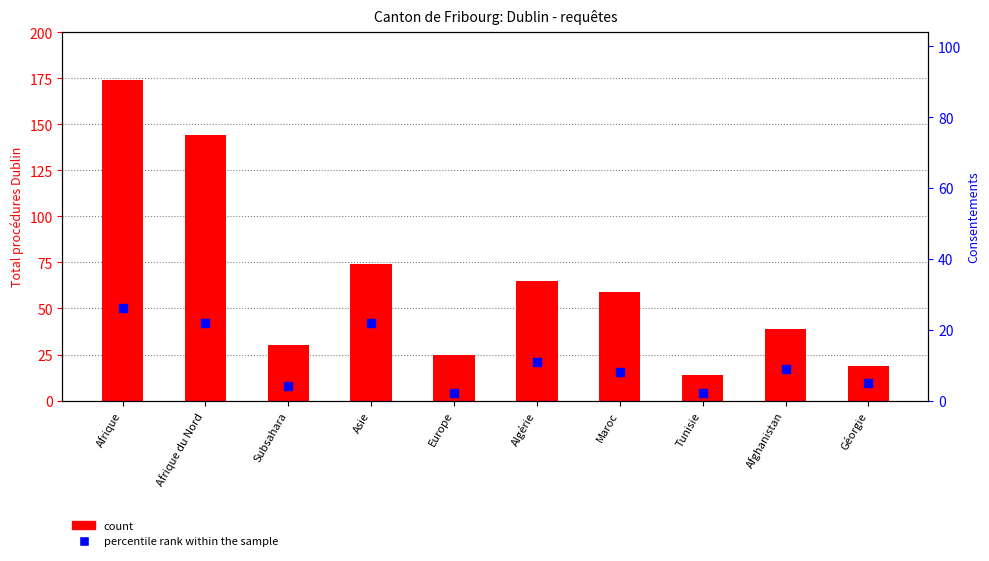

What are all the series names shown in the legend?

count, percentile rank within the sample